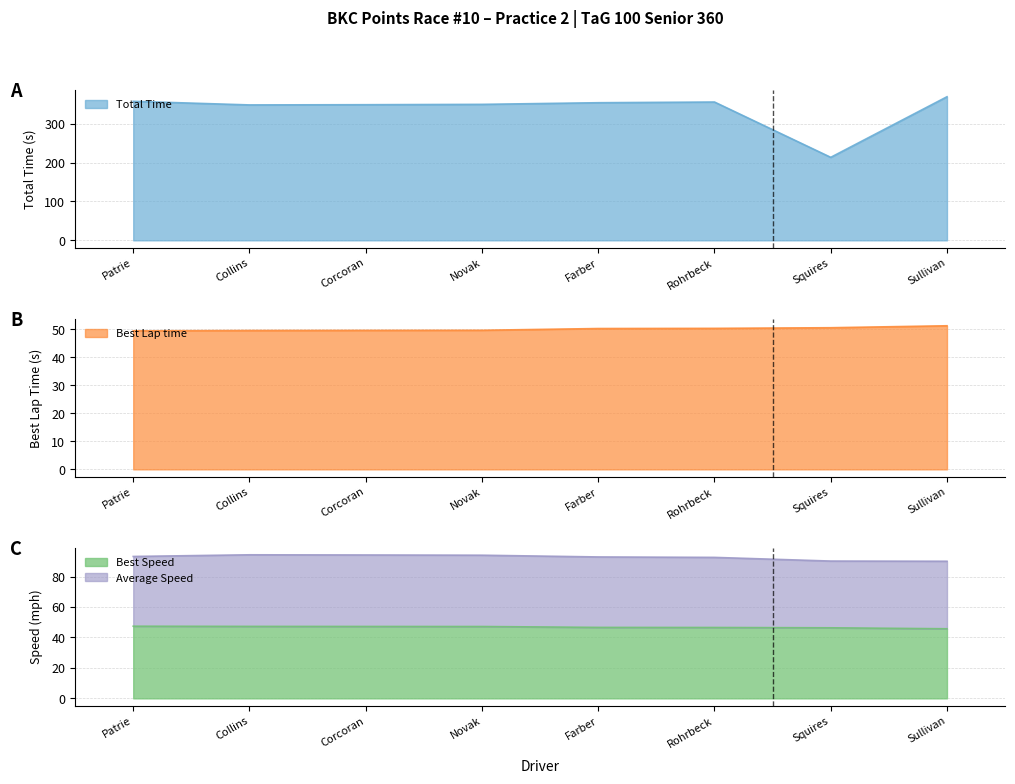

What is the sum of the Best Lap time values at Rohrbeck and Squires?

100.7